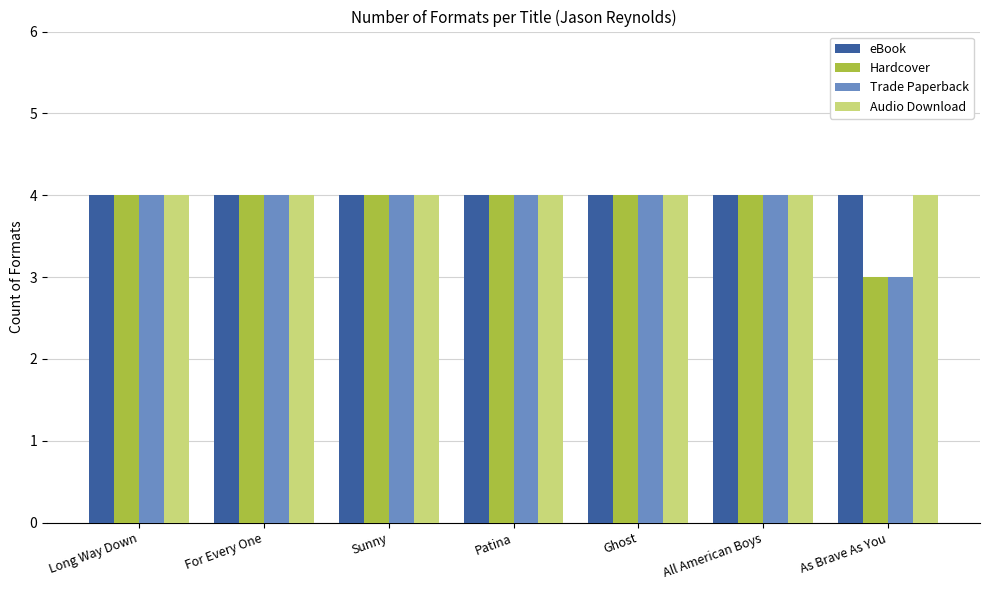

What is the total value across all series at For Every One?

16